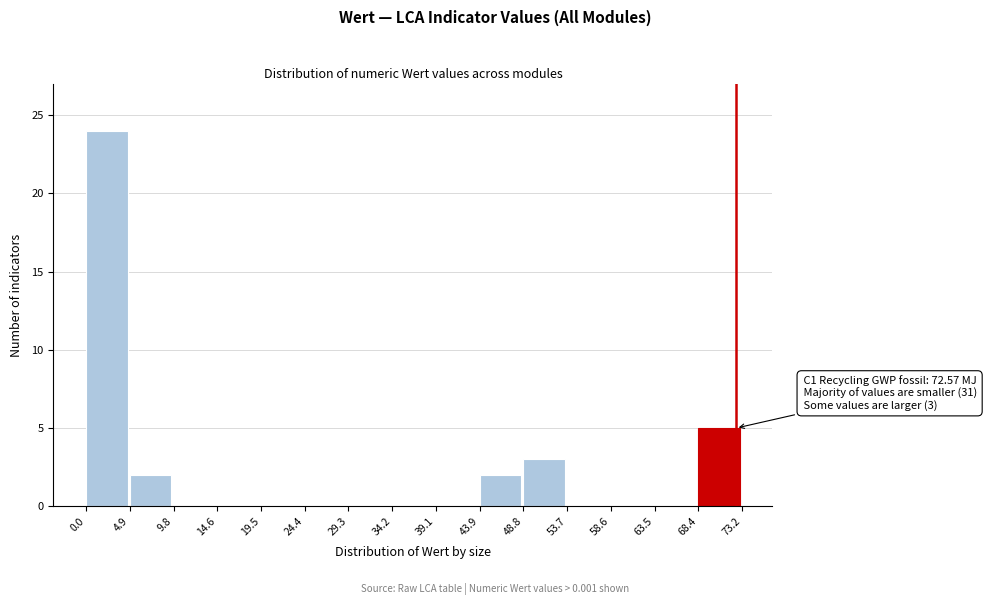

Over which range of the x-axis is the bar tallest?

0.0 to 4.9